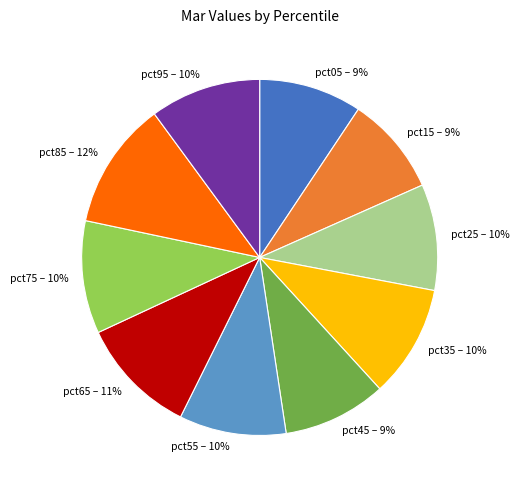

Is it true that pct75 is 10% of the pie?

True